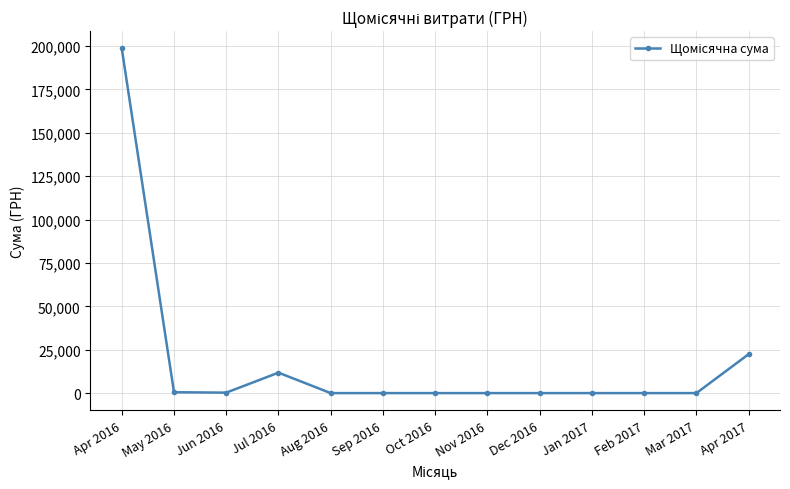

What is the label of the 9th point from the left?

Dec 2016